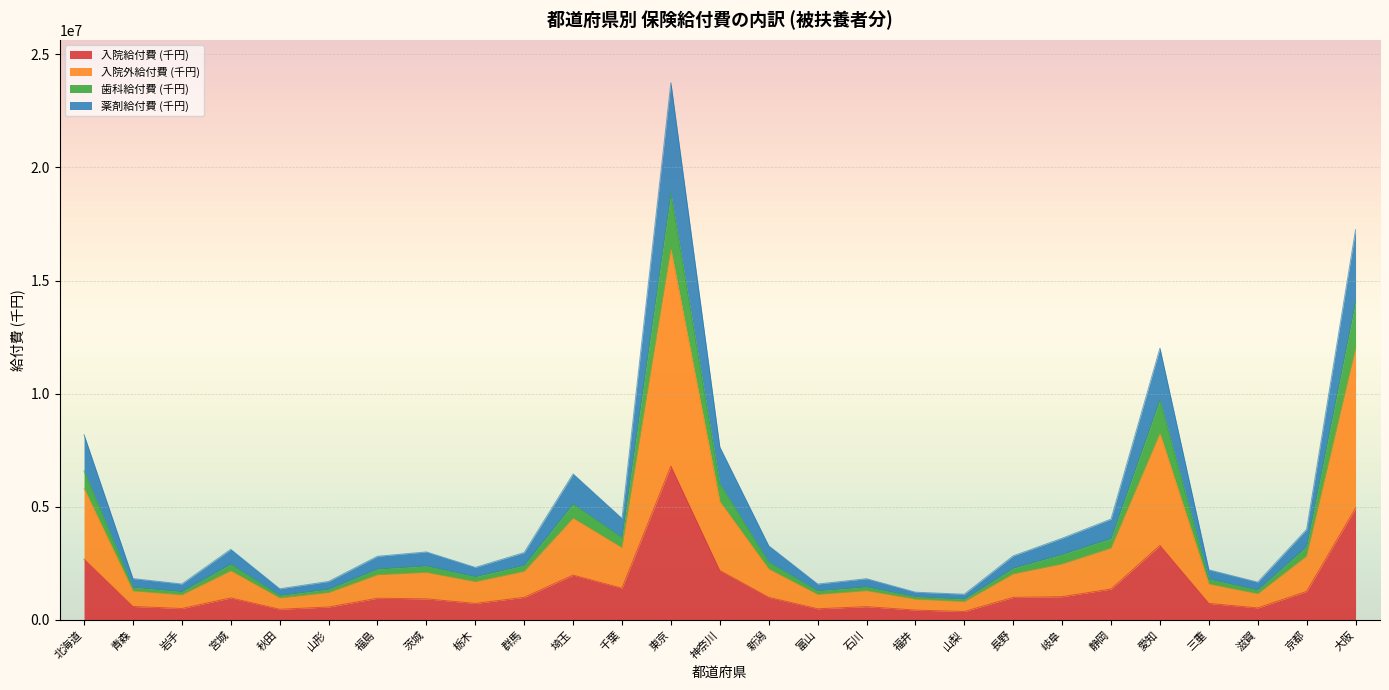

At which category does the chart reach its minimum across all series?

山梨